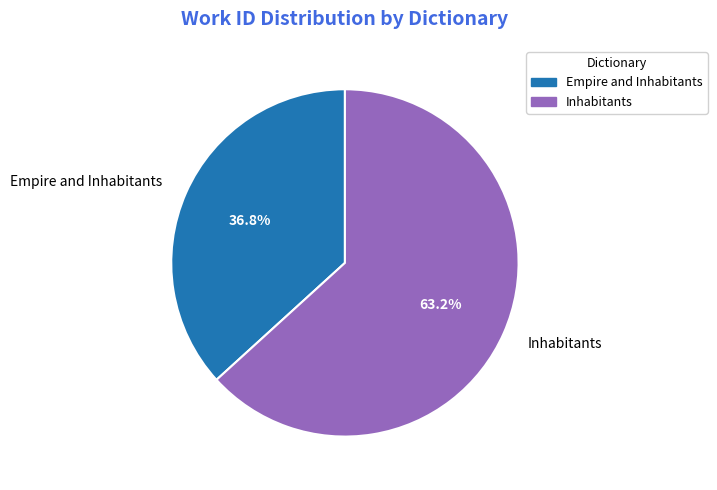

Between Empire and Inhabitants and Inhabitants, which is larger?

Inhabitants